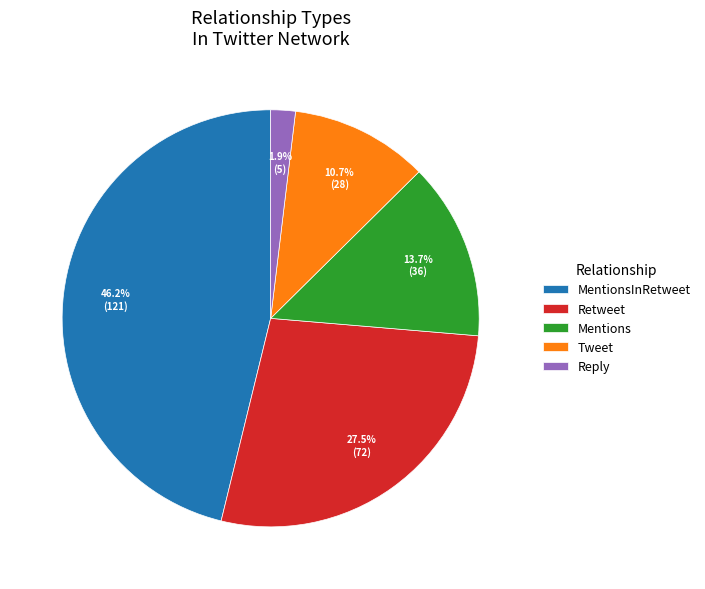

What is the largest slice in the pie chart?

MentionsInRetweet